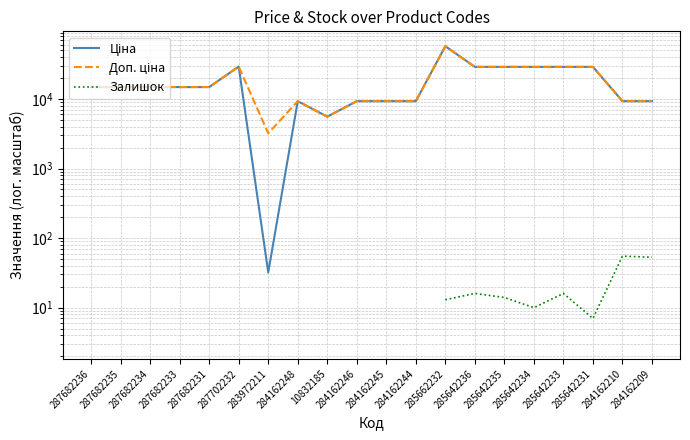

True or false: Доп. ціна and Ціна intersect in this chart.

False